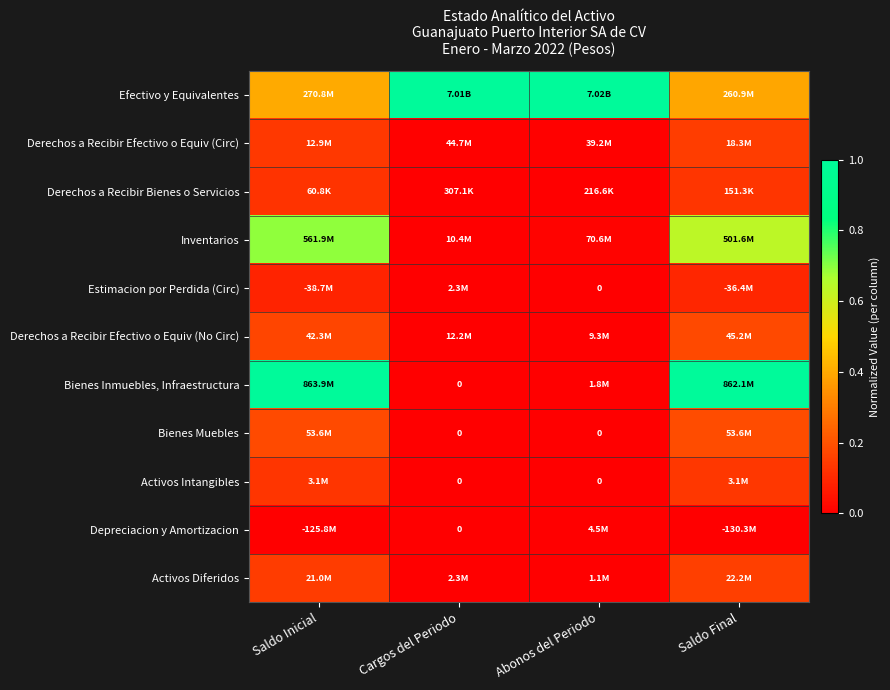

Which label corresponds to the largest value in the chart?

Cargos del Periodo